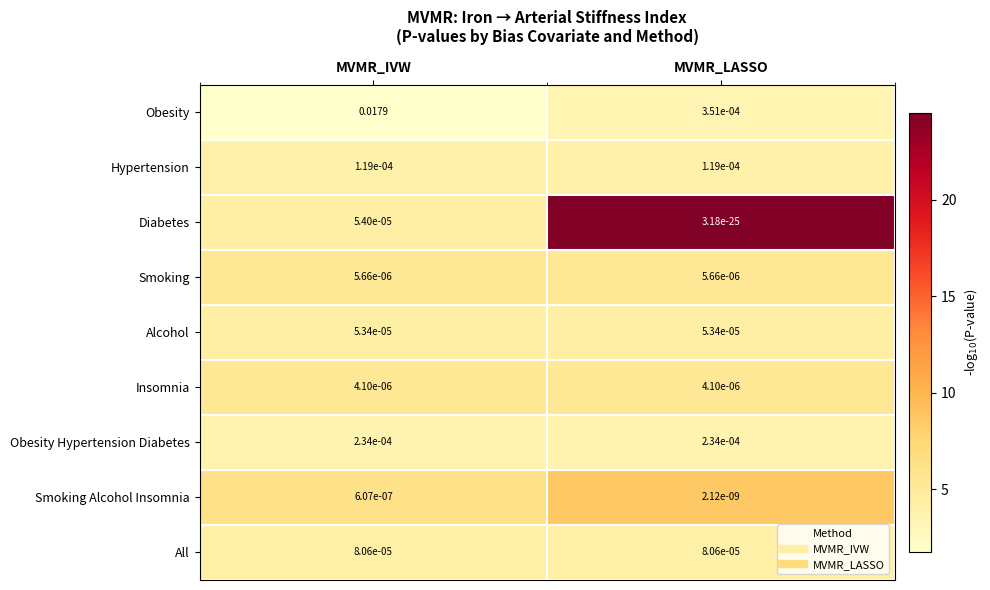

Which series has the largest range (max minus min)?

Obesity